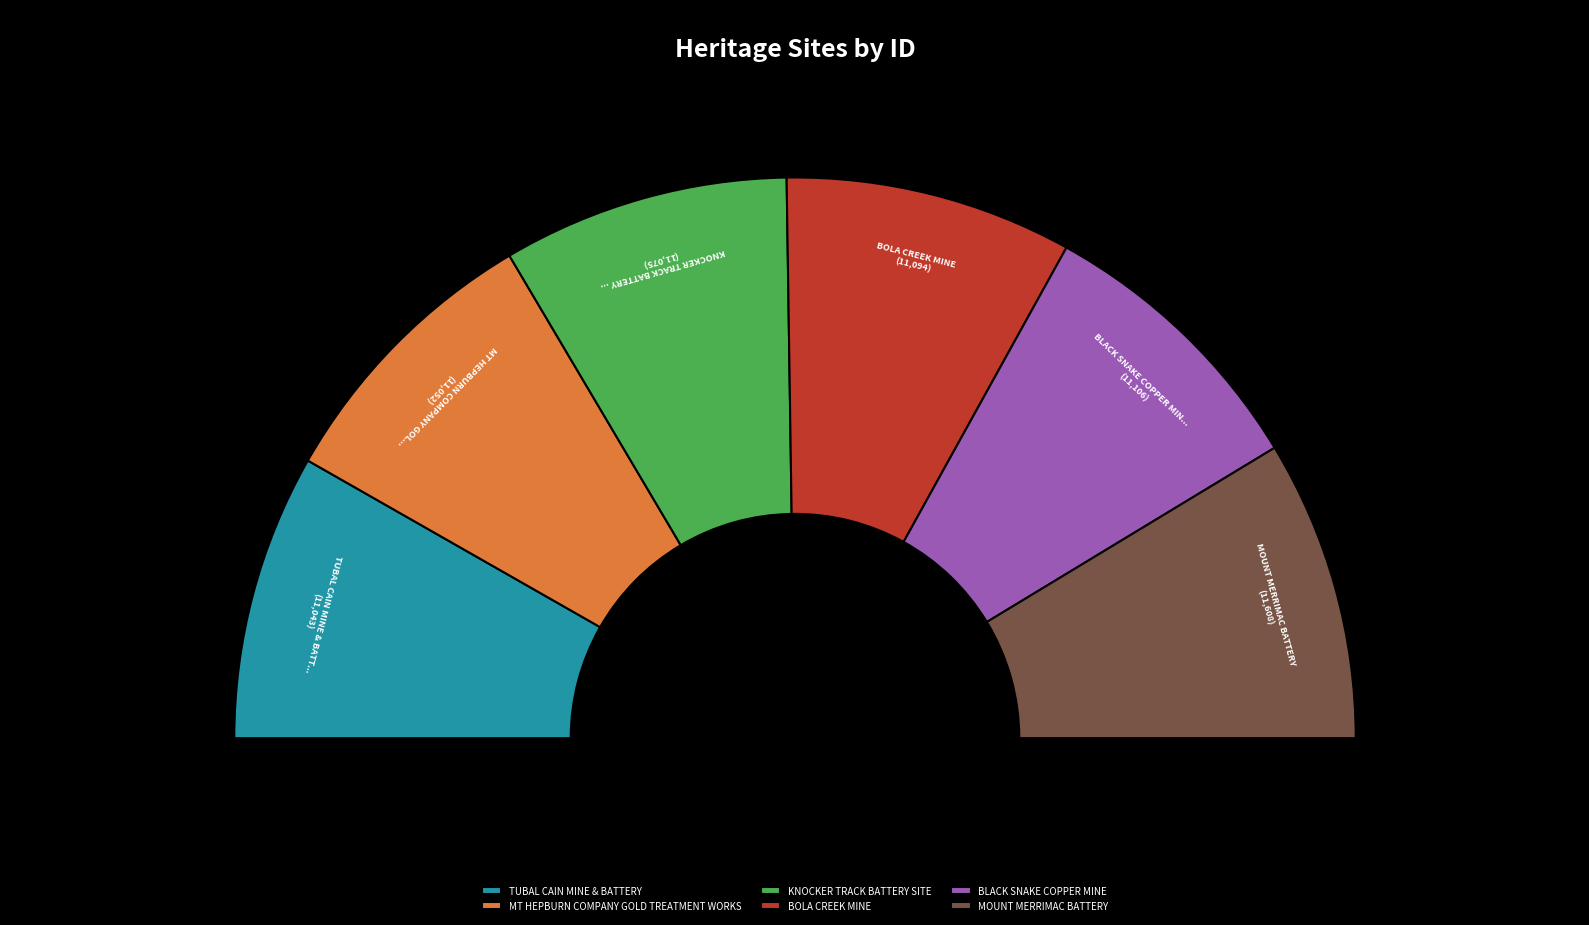

Is it true that BOLA CREEK MINE is 5% of the pie?

False